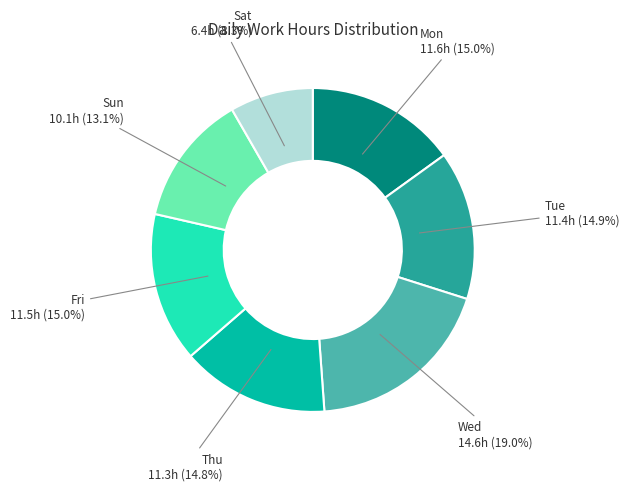

Is there a majority slice in this chart?

No